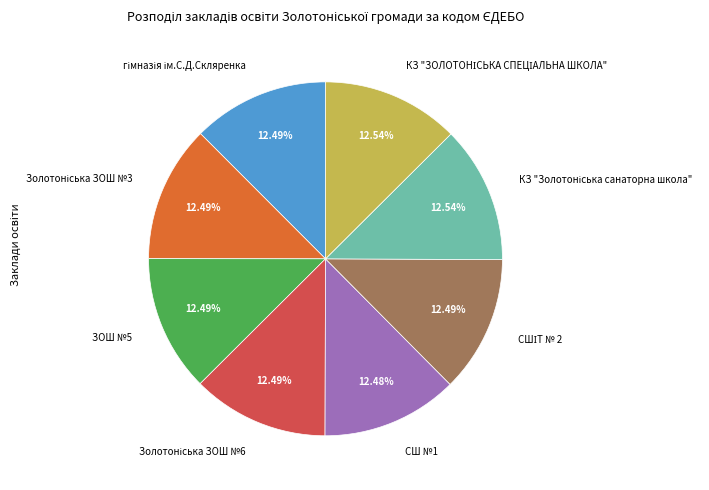

Is СШ №1 the majority of the pie?

No